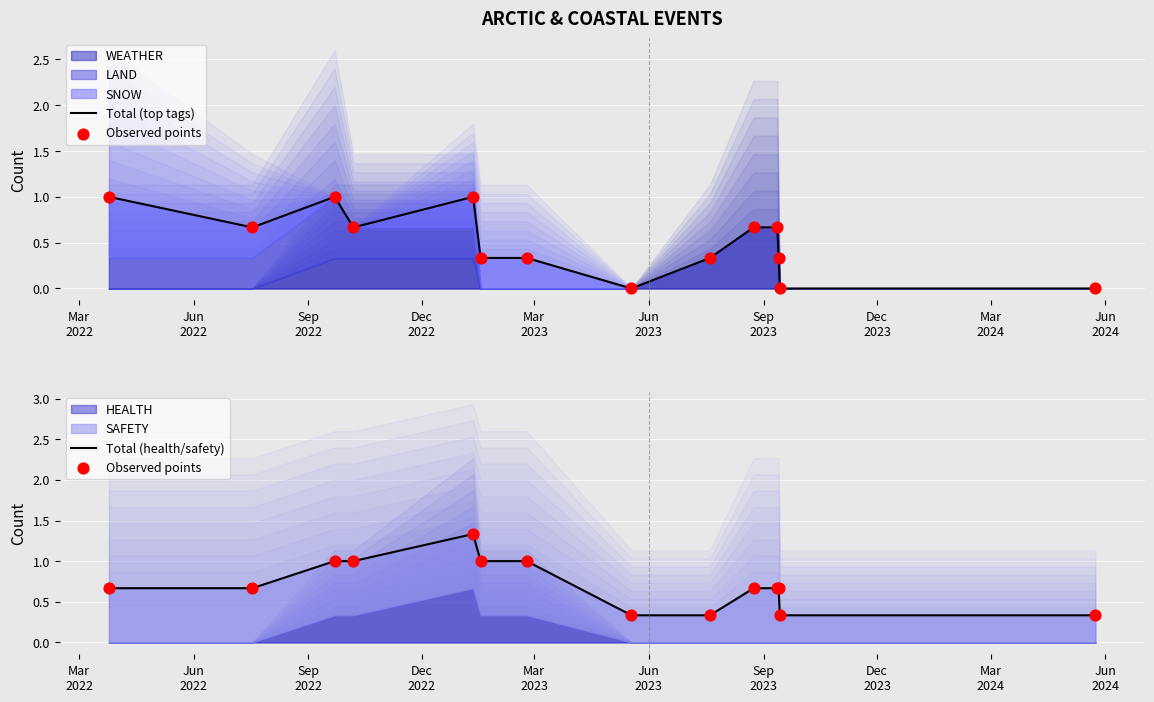

Which series has the largest total across all categories?

Observed points